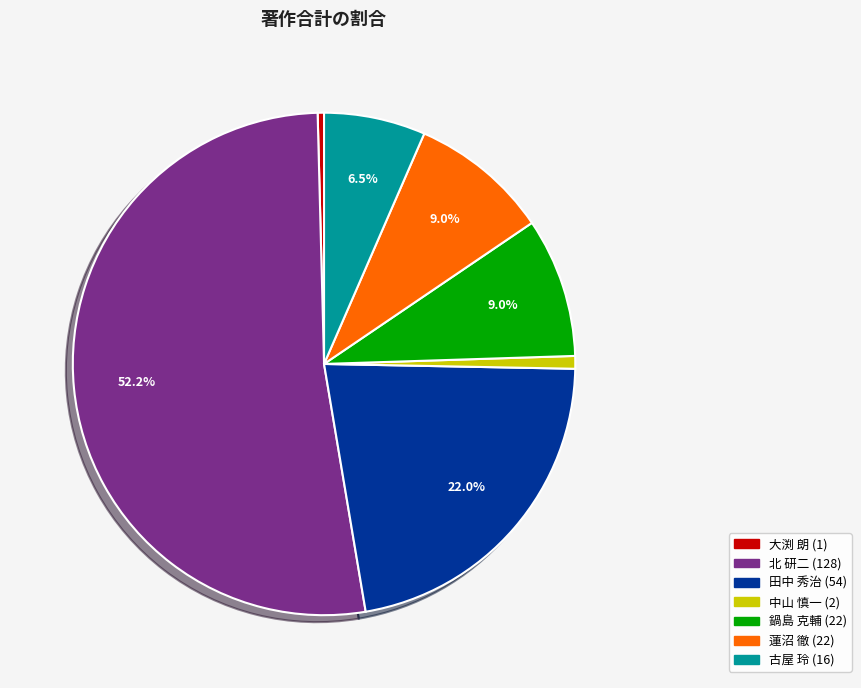

Does any single category account for the majority?

Yes